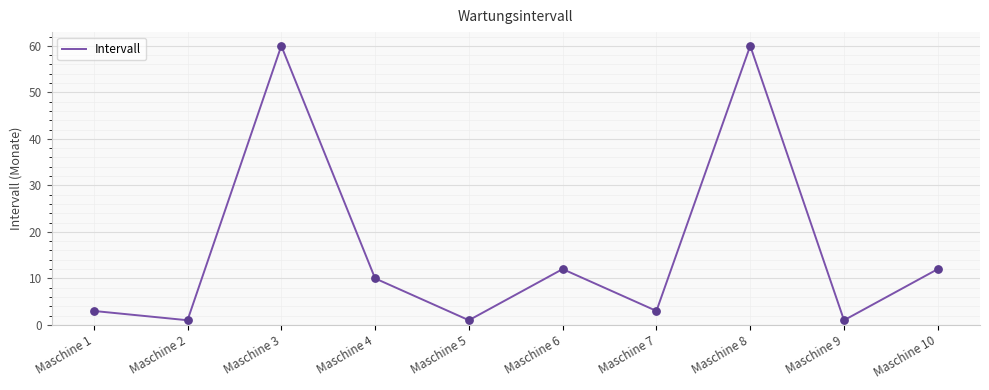

What is the change in value from Maschine 4 to Maschine 8?

+50